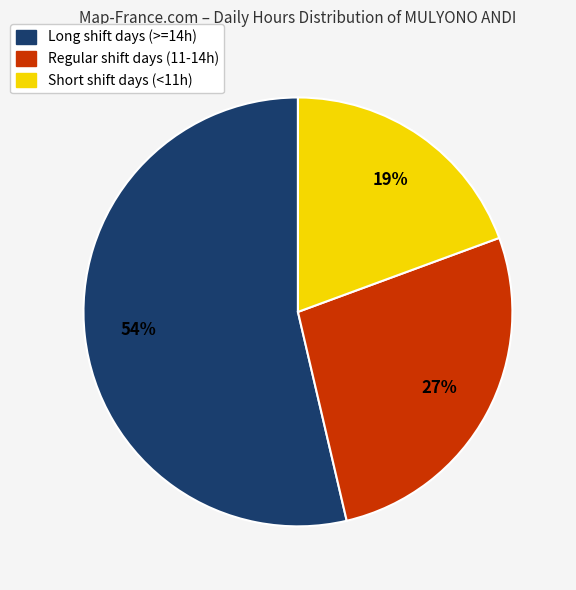

Approximately how many times larger is the value at Regular shift days (11-14h) compared to Long shift days (>=14h)?

0.5